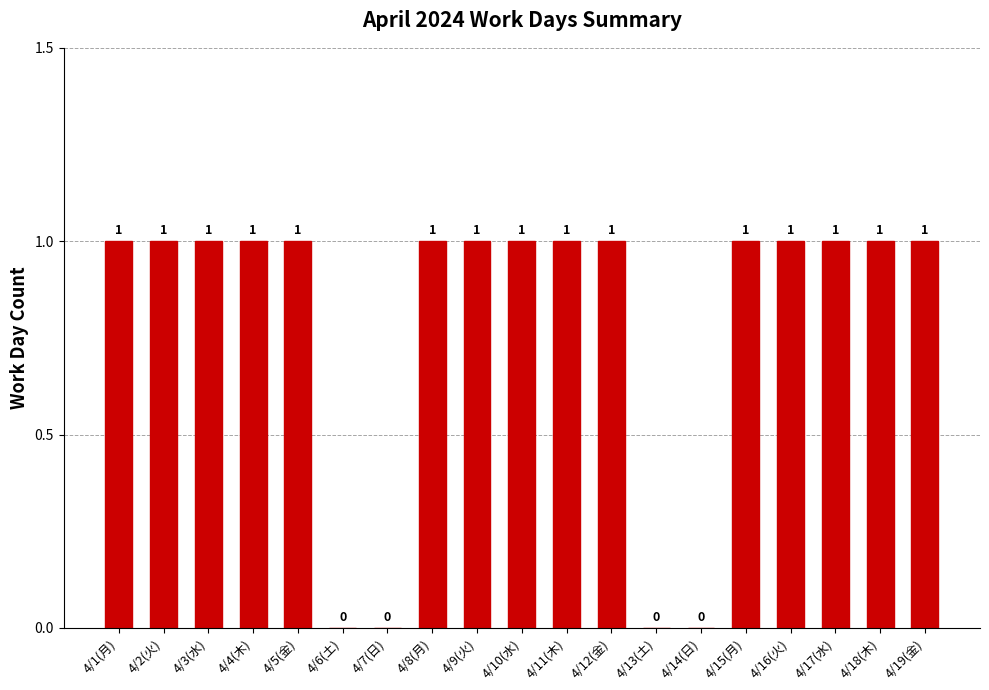

Does the chart contain stacked bars?

No